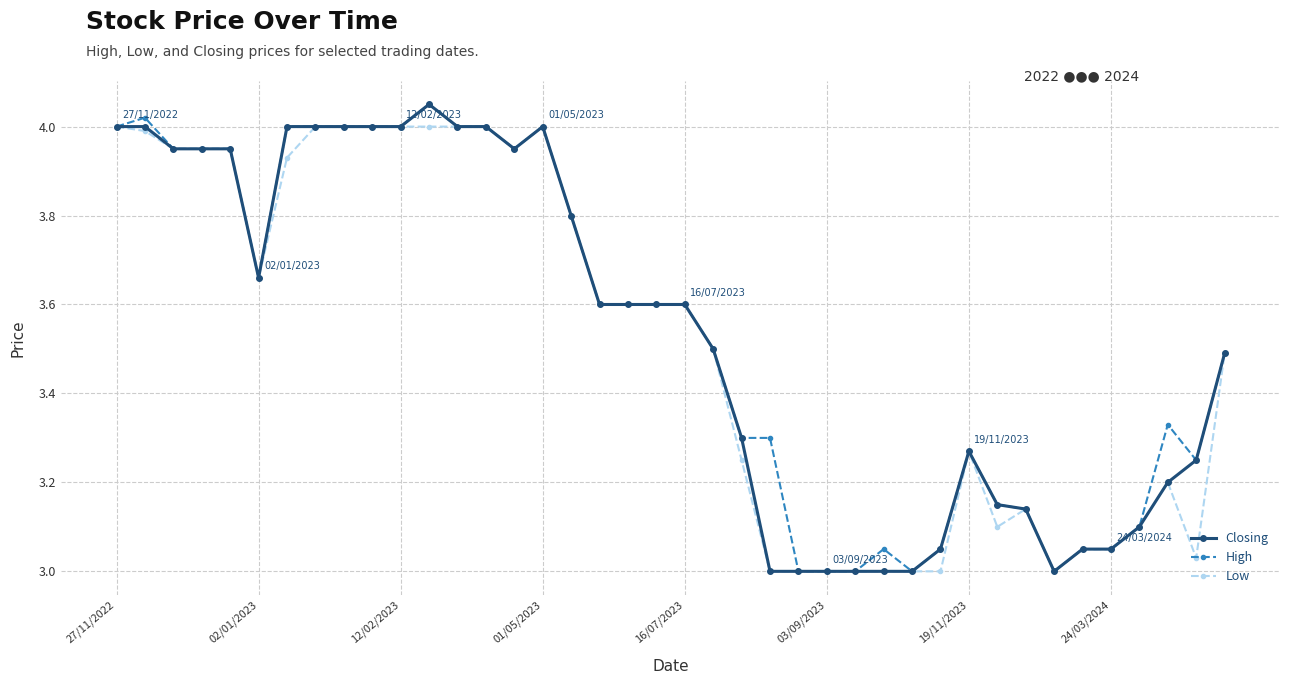

What is the difference between the second highest and second lowest values in the Low series?

1.0